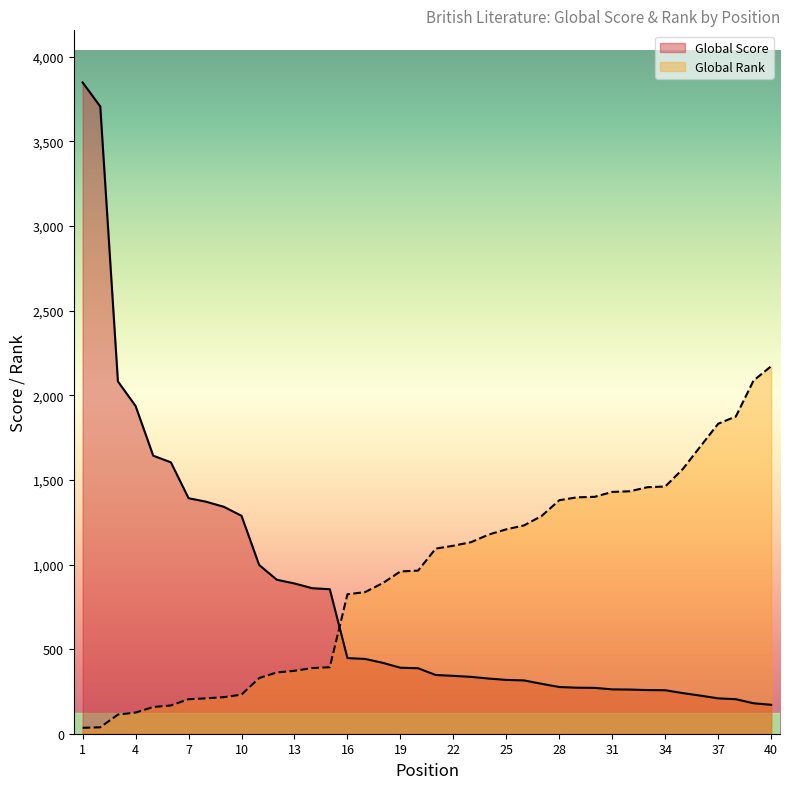

List the series in order of their overall mean, lowest first.

Global Score, Global Rank